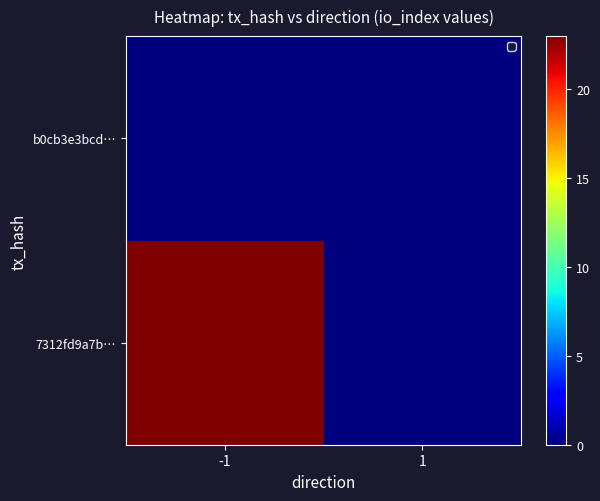

Between -1 and 1, which is larger?

-1